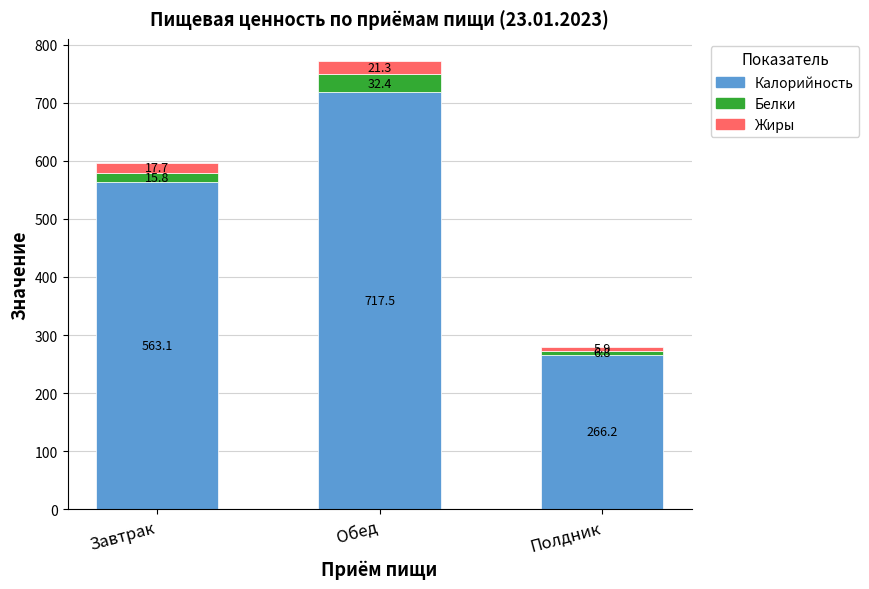

Is it true that Калорийность equals 563.1 at Завтрак?

True